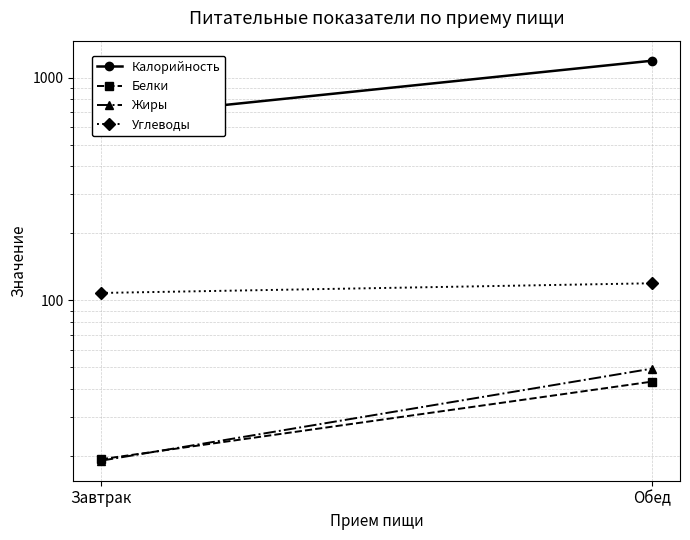

What is the value of the Жиры point at the 2nd from the left?

49.5